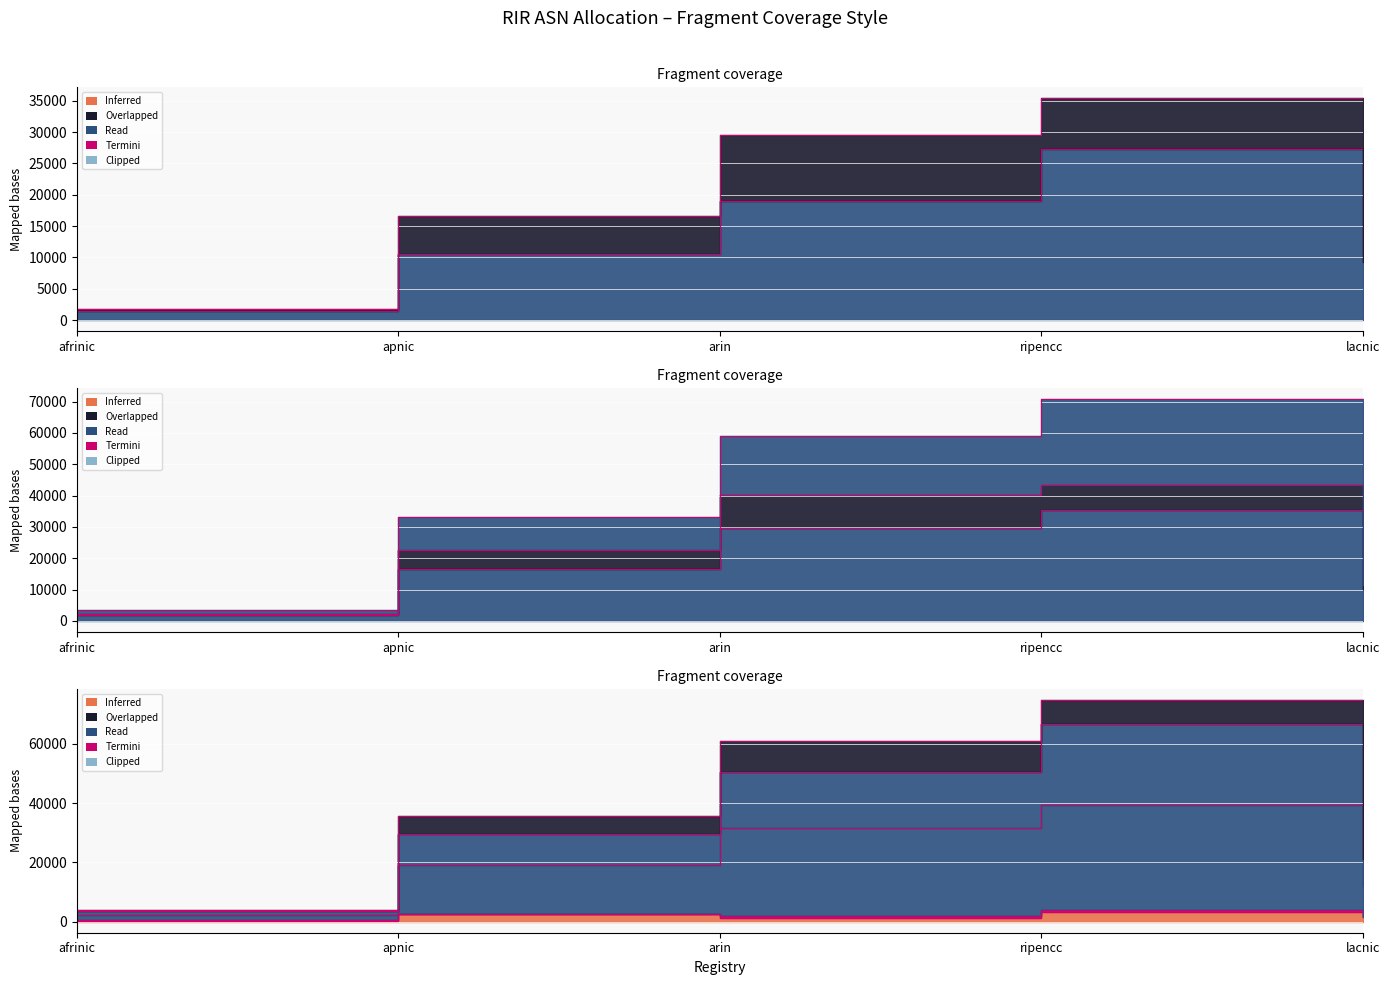

Between afrinic and ripencc, which is larger?

ripencc